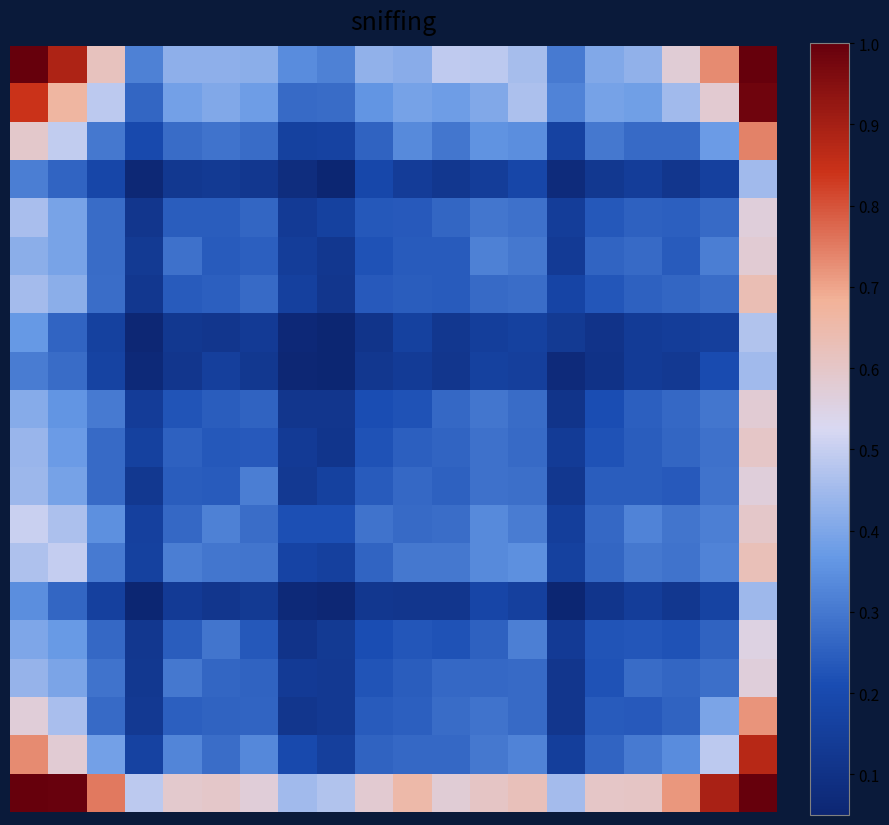

Count the number of categories in the chart.

20